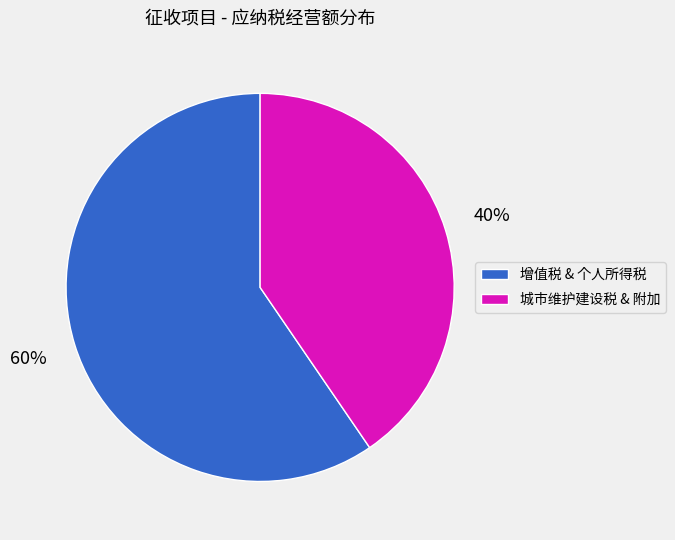

Which slice is the smallest?

城市维护建设税 & 附加